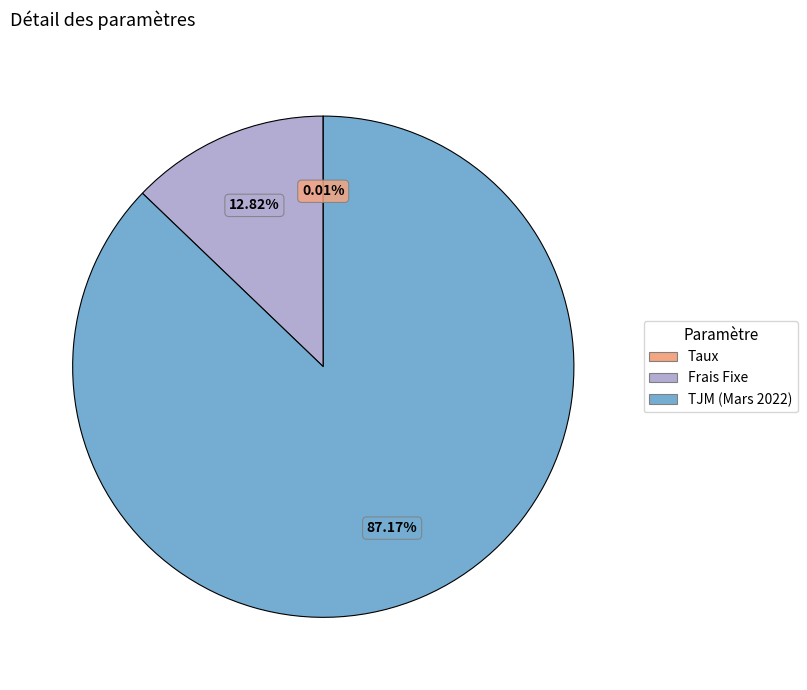

What is the largest slice in the pie chart?

TJM (Mars 2022)